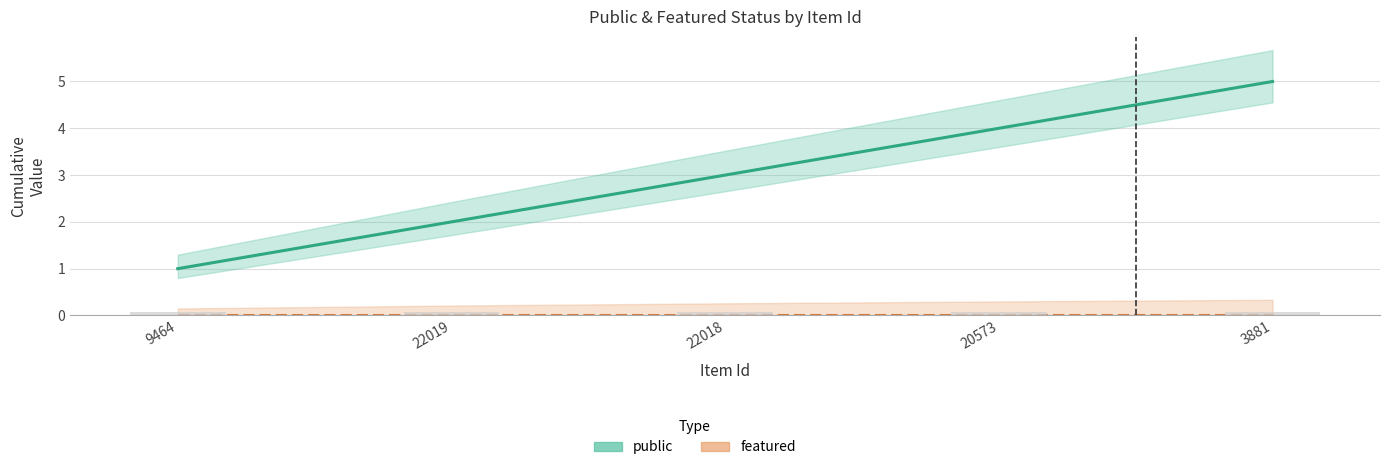

List the series in order of their peak value, lowest first.

featured (cumulative), public (cumulative)